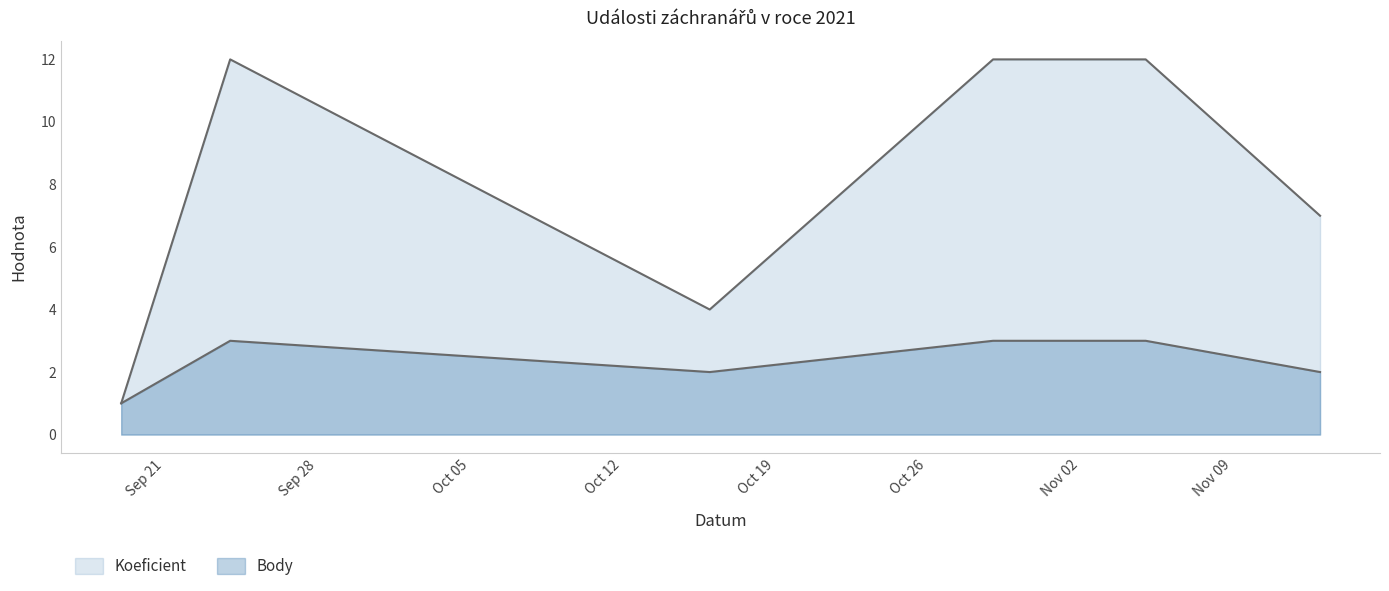

List the labels in order of Body value, largest first.

2021-09-24, 2021-10-29, 2021-11-05, 2021-10-16, 2021-11-13, 2021-09-19